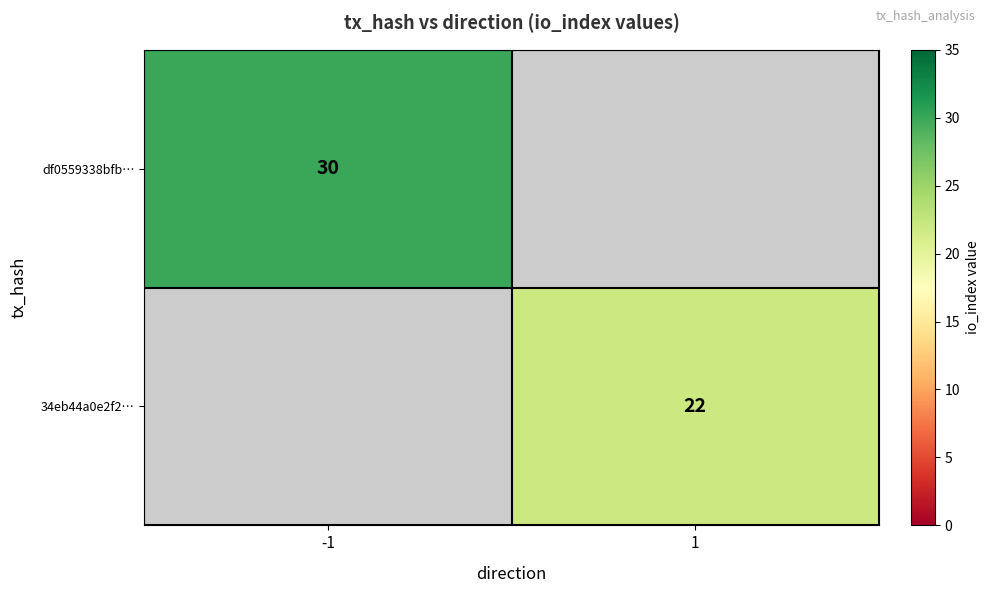

The value of 34eb44a0e2f2… at 1 is 22. True or false?

True